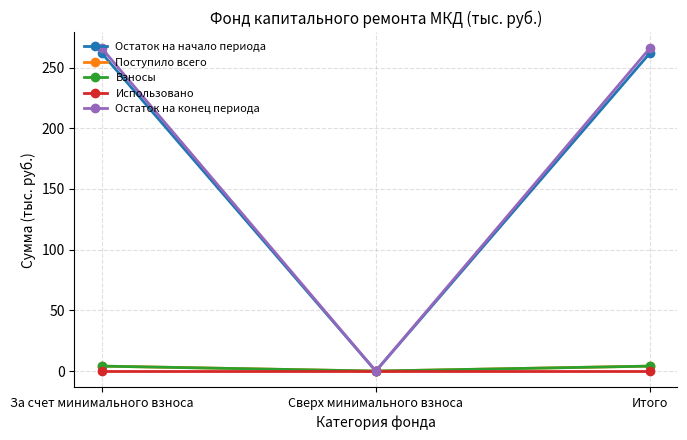

At which label does Поступило всего reach its minimum?

Сверх минимального взноса